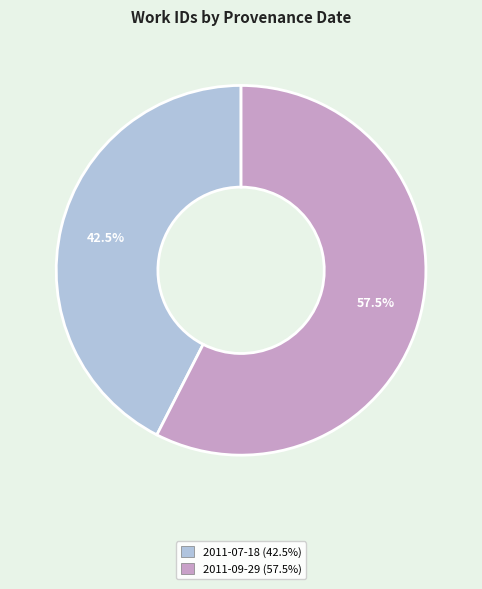

Which has a higher value, 2011-07-18 or 2011-09-29?

2011-09-29